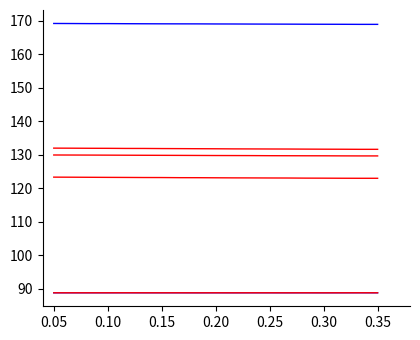

Reading left to right, list all the values displayed in this chart.

T331 M1 sensor: 88.8	88.8	88.8	88.8	88.8	88.8	88.8	88.8	88.8	88.8	88.8	88.8	88.8	88.8	88.8	88.8	88.8	88.8	88.8
T935 HIFI wave guide: 169.2	169.2	169.2	169.2	169.1	169.1	169.1	169.1	169.1	169.1	169.1	169.0	169.0	169.0	169.0	169.0	169.0	168.9	168.9
T321 SVM shield: 129.9	129.9	129.9	129.9	129.9	129.8	129.8	129.8	129.8	129.8	129.8	129.7	129.7	129.7	129.7	129.7	129.7	129.7	129.7
T322 SVM shield +Y-Z: 123.3	123.3	123.3	123.2	123.2	123.2	123.2	123.2	123.1	123.1	123.1	123.1	123.1	123.1	123.0	123.0	123.0	123.0	123.0
T323 SVM shield -Z-Y: 88.8	88.8	88.8	88.8	88.8	88.8	88.8	88.8	88.8	88.8	88.8	88.8	88.8	88.8	88.8	88.8	88.8	88.8	88.8
T934 HIFI wave guide CVV: 132.0	132.0	131.9	131.9	131.9	131.9	131.8	131.8	131.8	131.8	131.8	131.7	131.7	131.7	131.7	131.7	131.6	131.6	131.6